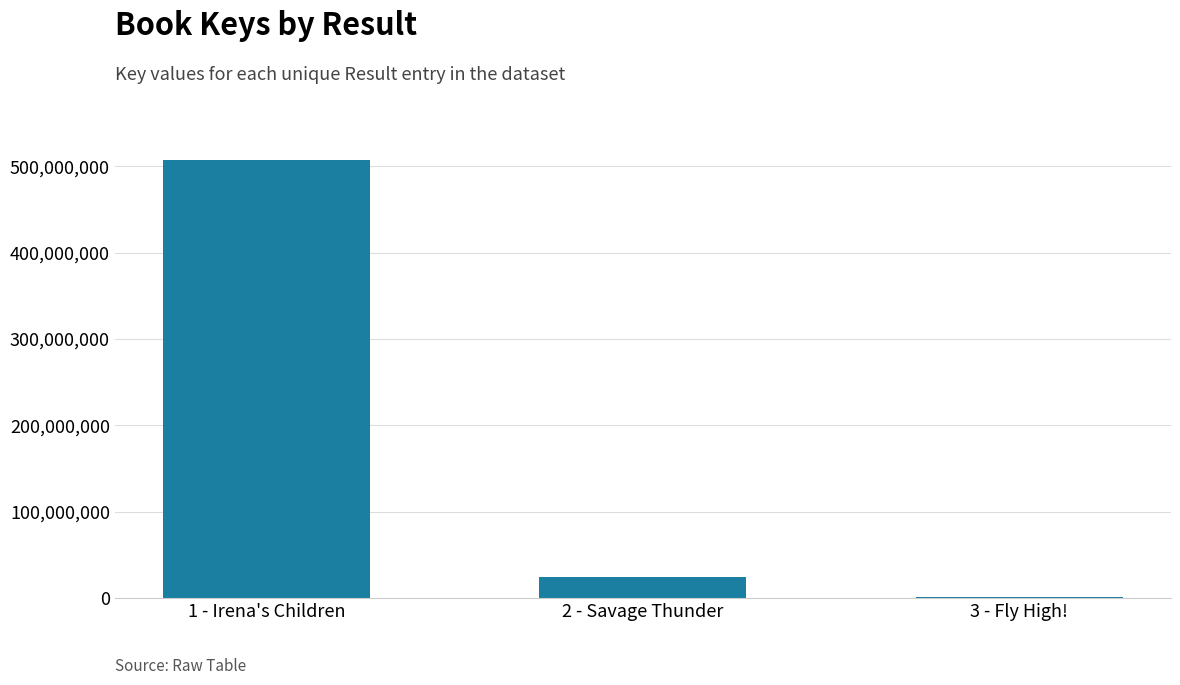

Does the chart contain stacked bars?

No